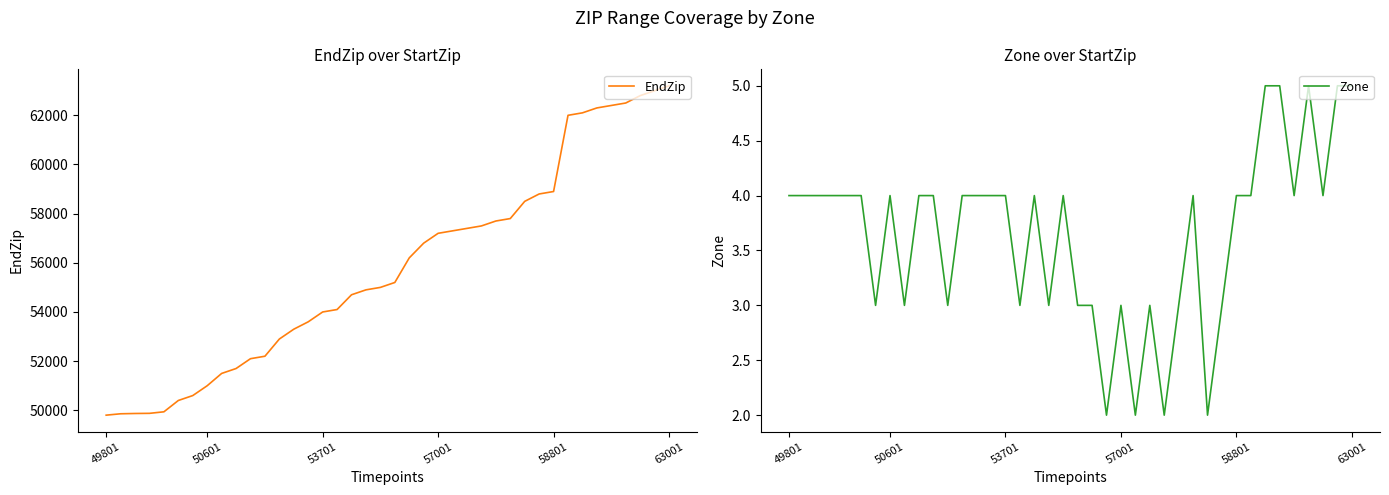

True or false: Zone and EndZip cross at least once.

False